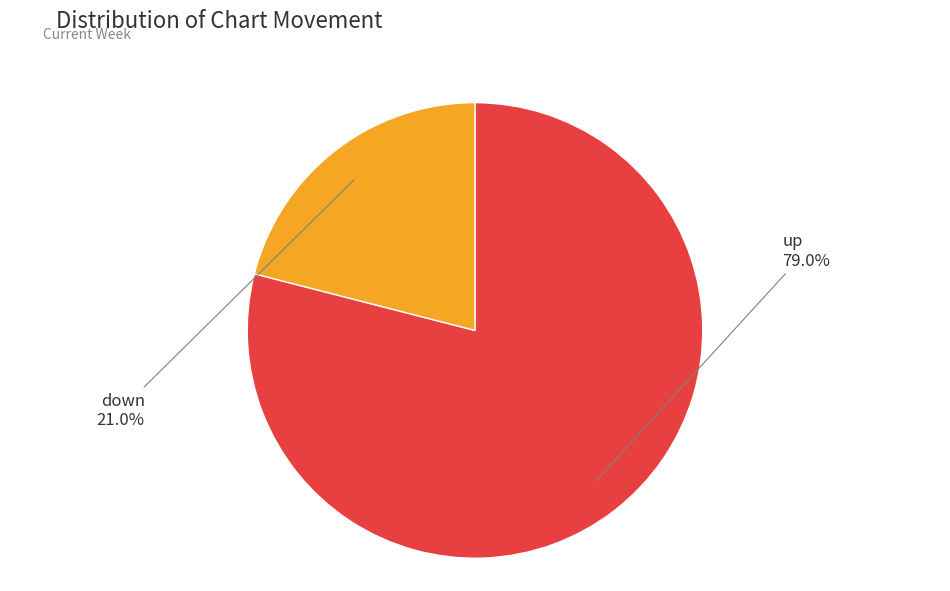

What is the ratio of the value at down to the value at up?

0.3